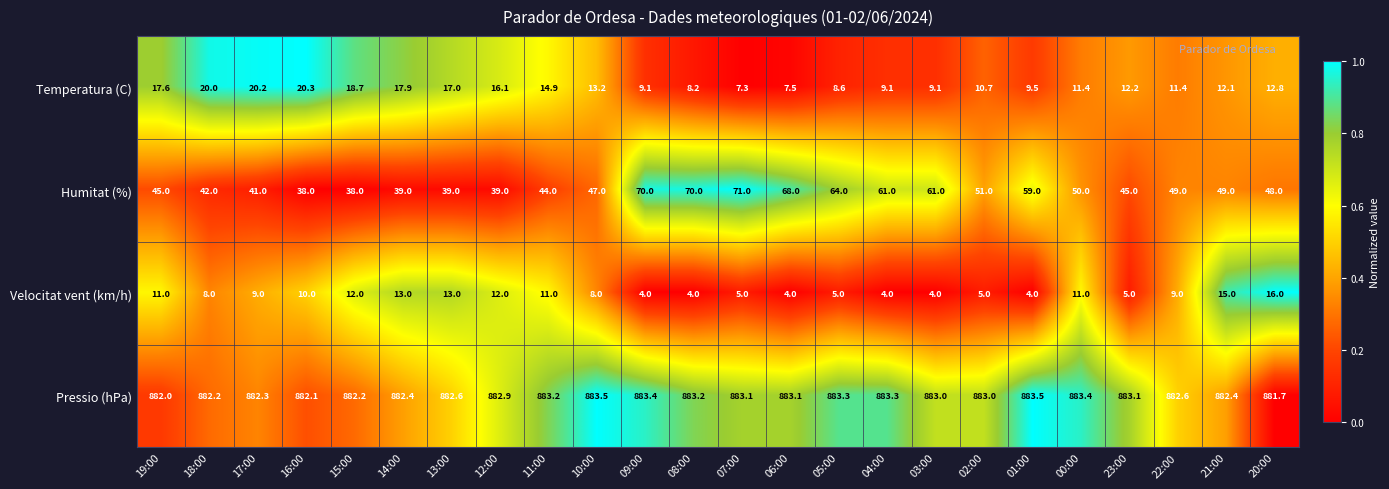

At which label does Pressio (hPa) reach its minimum?

20:00